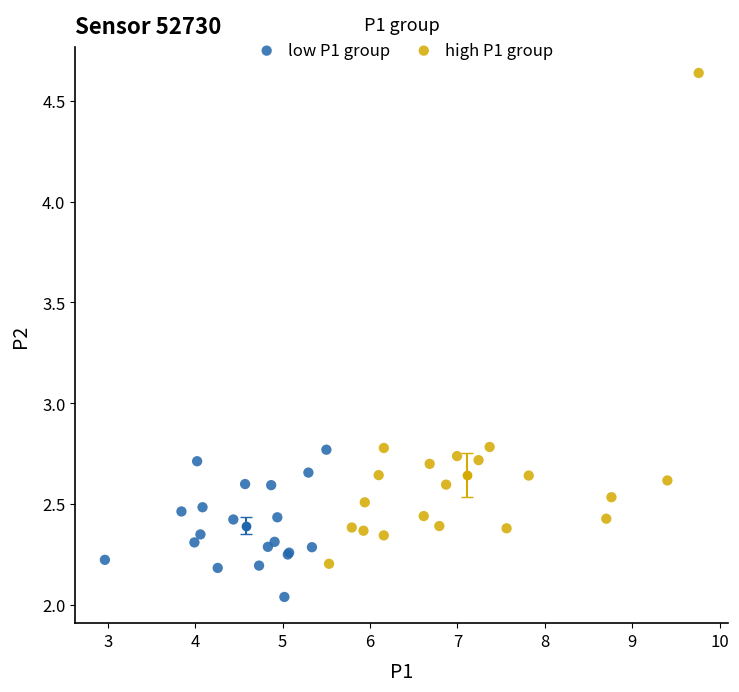

What are all the series names shown in the legend?

low P1 group, high P1 group